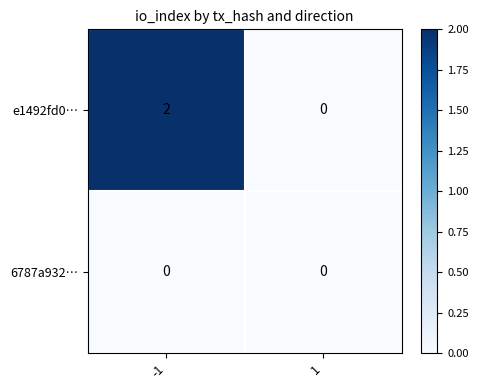

Count the number of categories in the chart.

2